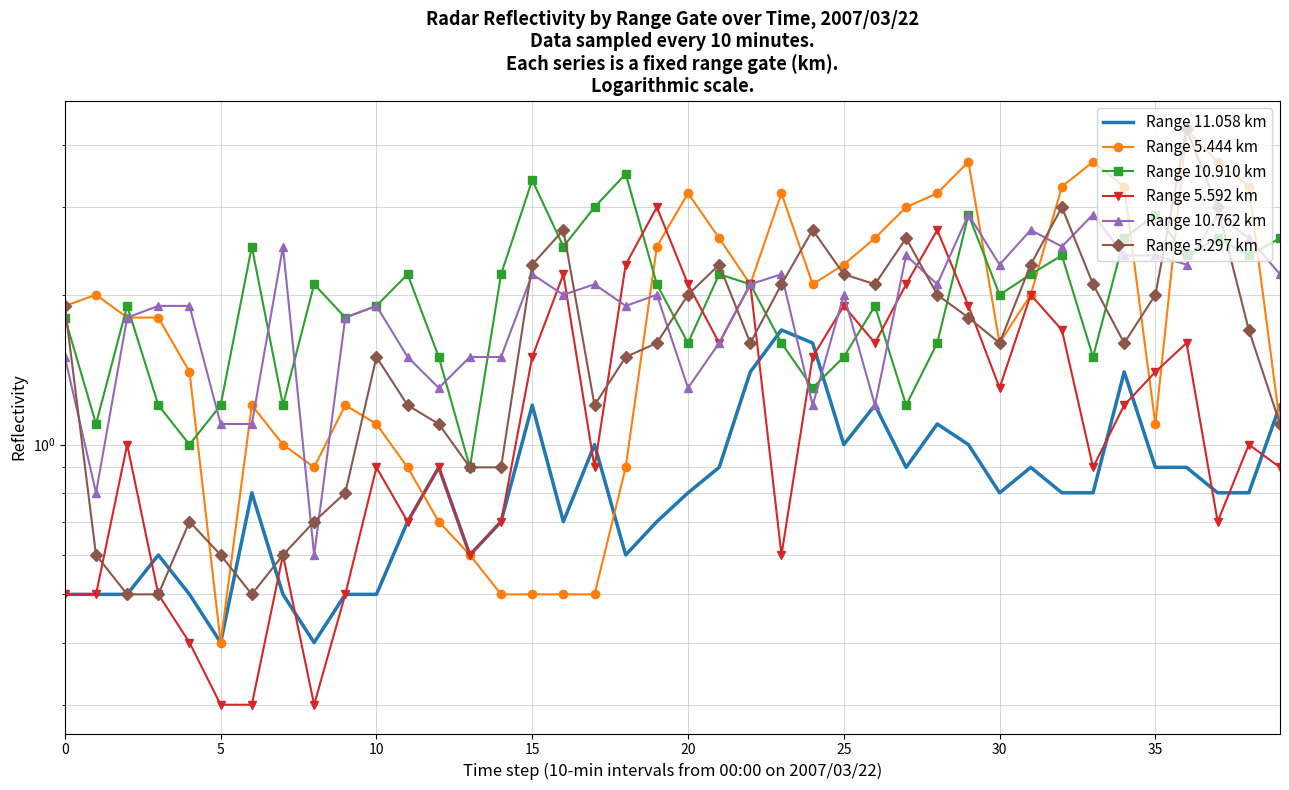

Is the value of Range 5.297 km at 34 greater than the value of Range 11.058 km at 15?

Yes